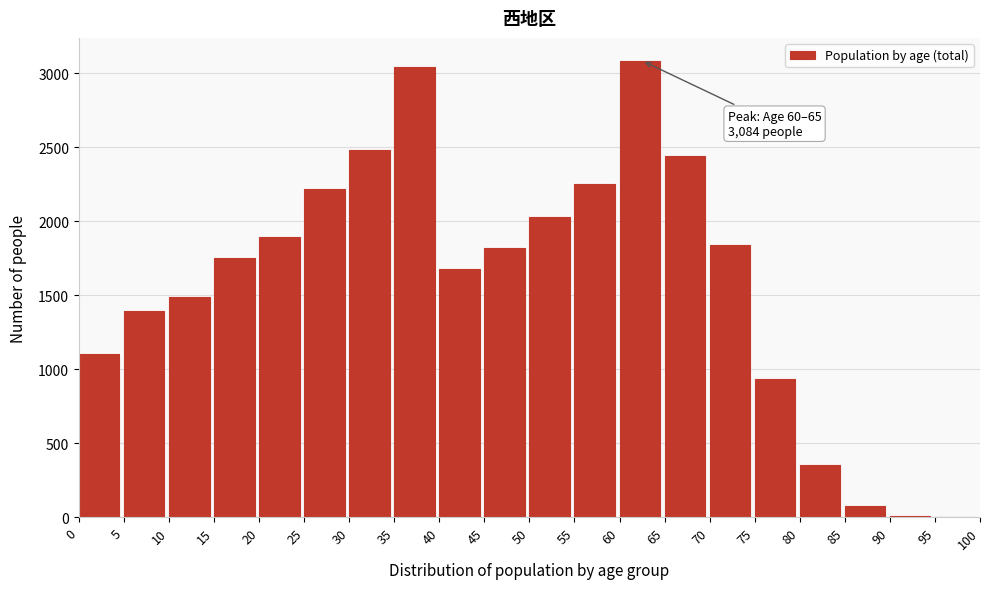

What is the maximum value shown in the chart?

3084